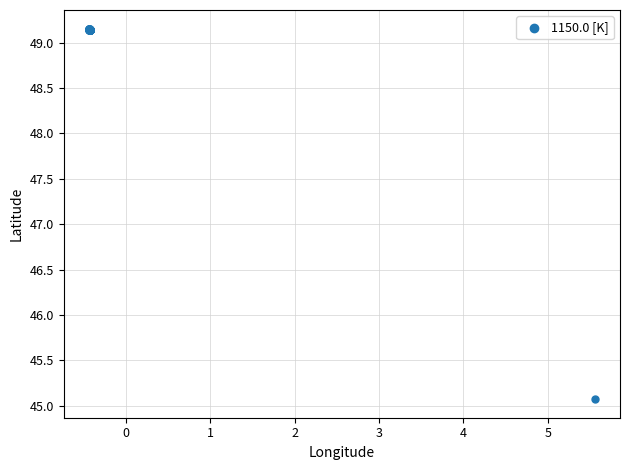

What Y value in the scatter plot is closest to 47?

45.1